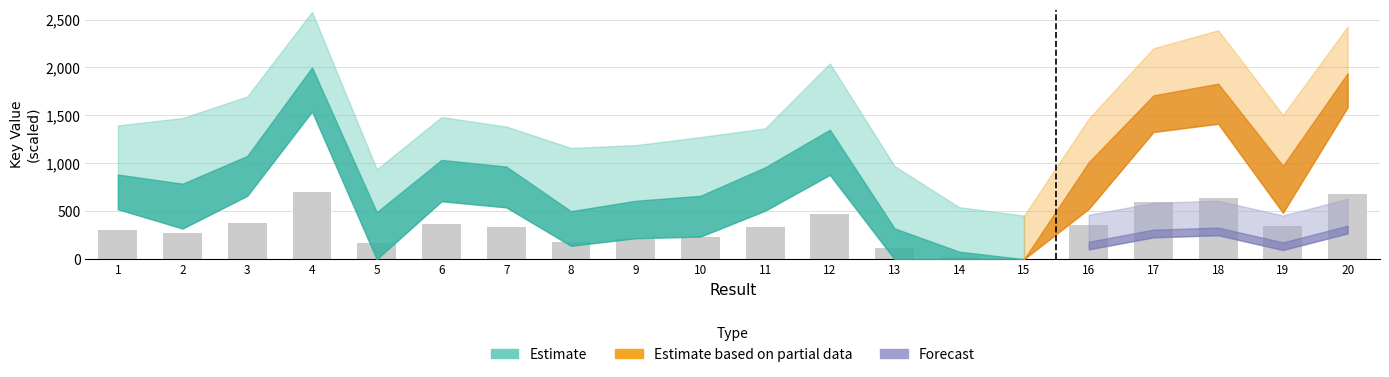

What is the sum of the values at 11 and 13?

447.7